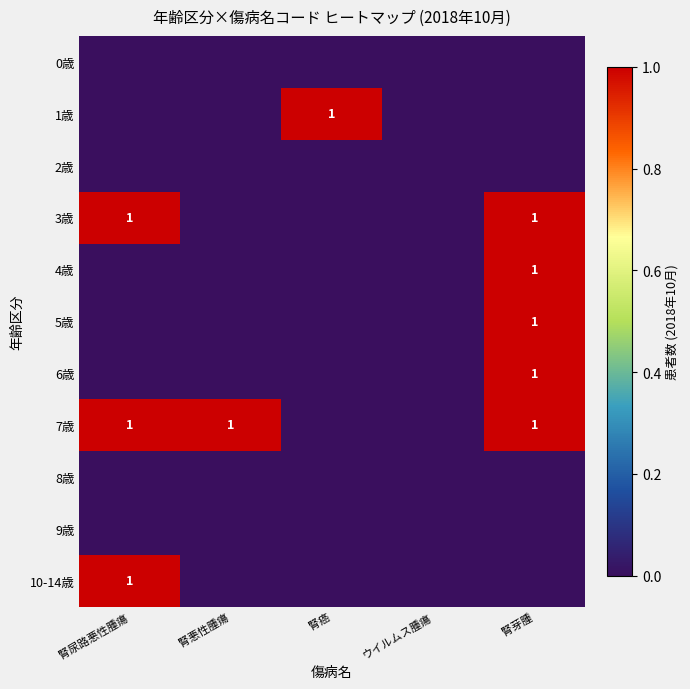

The value of 3歳 at 腎尿路悪性腫瘍 is 1. True or false?

True